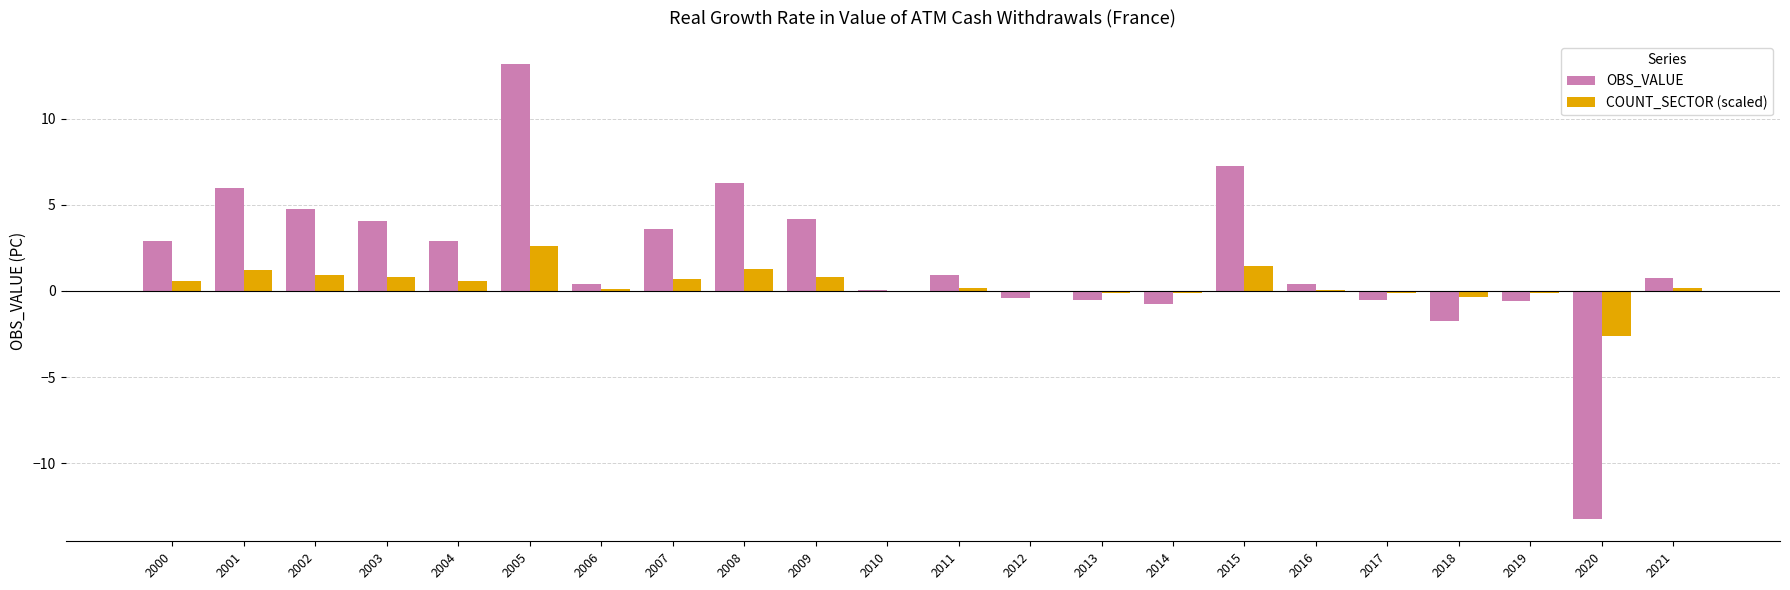

Does the chart contain stacked bars?

No